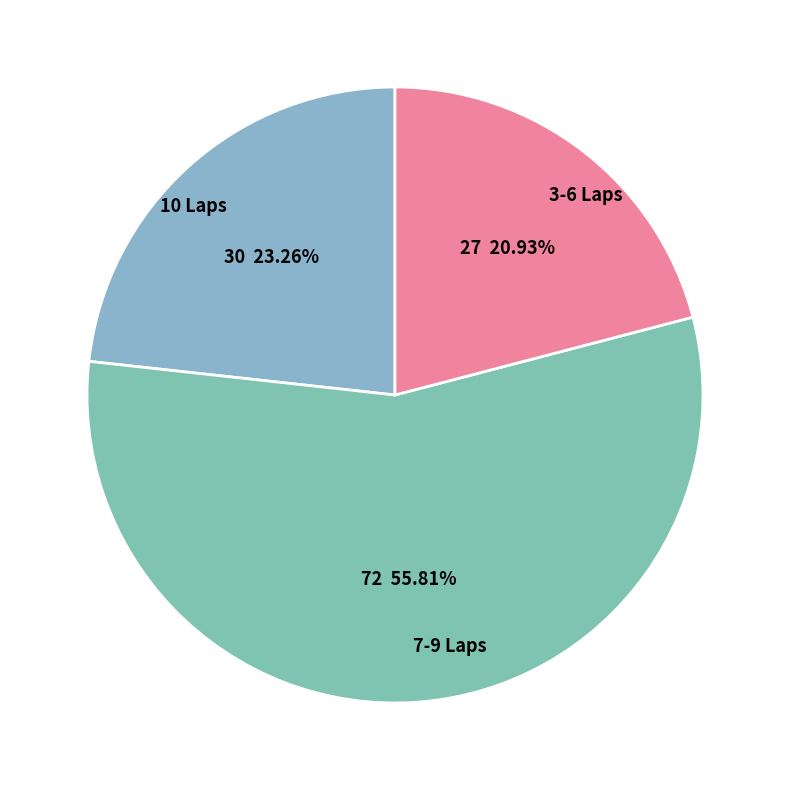

Which category has the smallest portion of the pie?

3-6 Laps